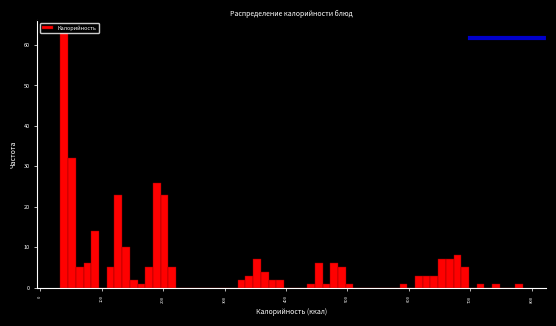

Read against the x-axis, roughly where is the centre of the tallest bar?

40